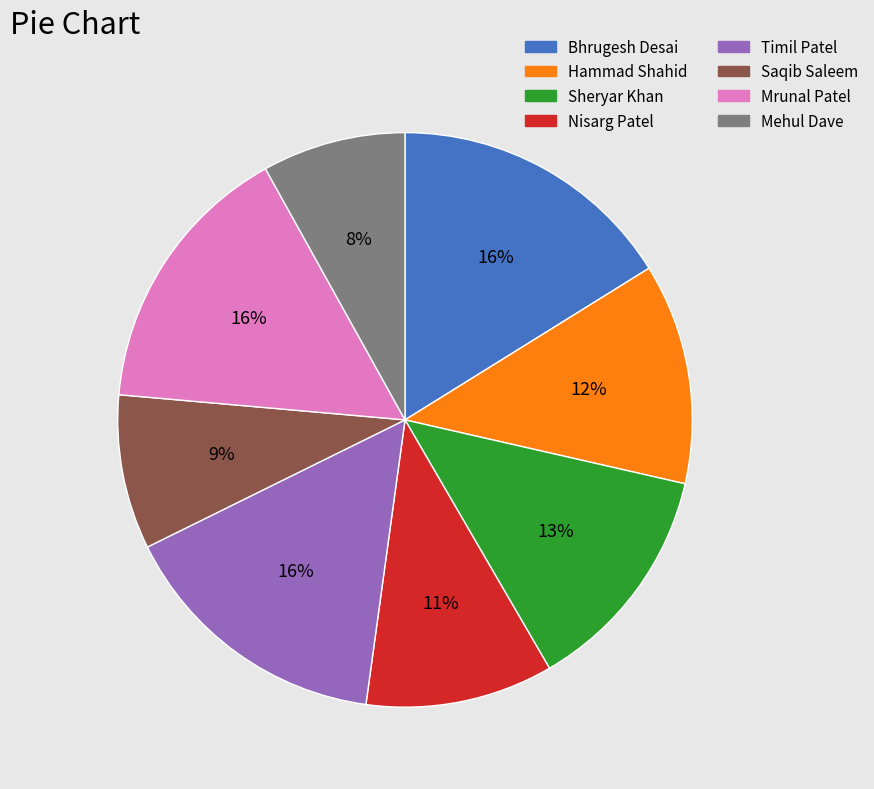

Count the number of slices in the pie.

8